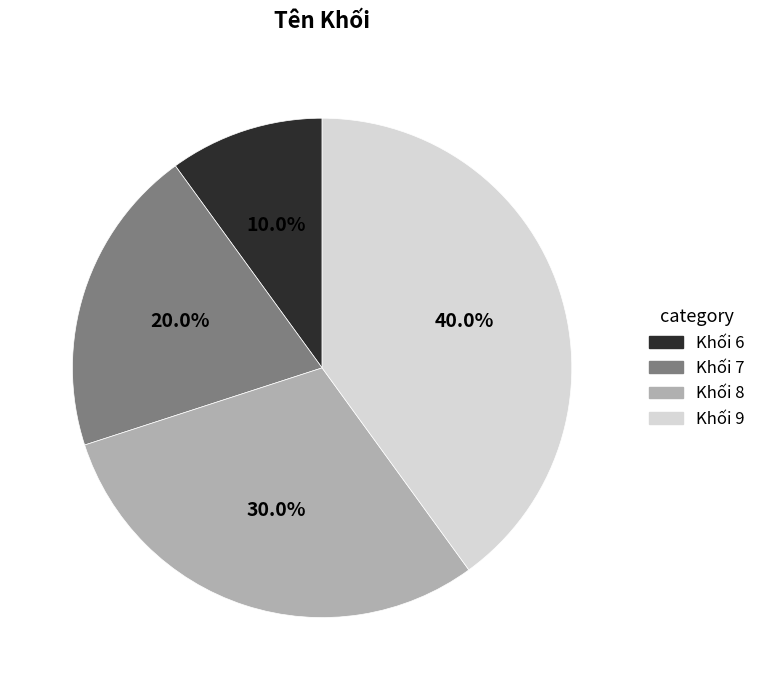

To the nearest percent, what percentage of the pie is Khối 8?

30%